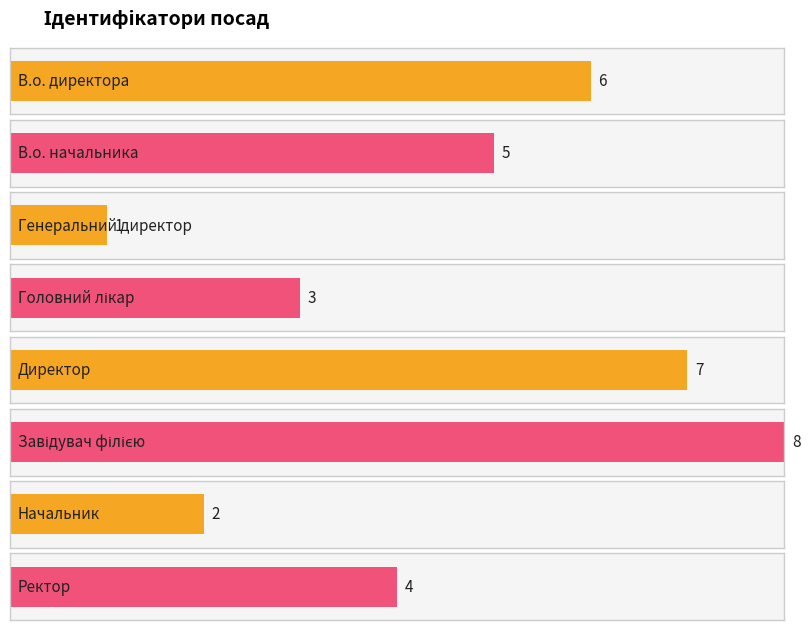

Approximately how many times larger is the value at Ректор compared to Головний лікар?

1.3